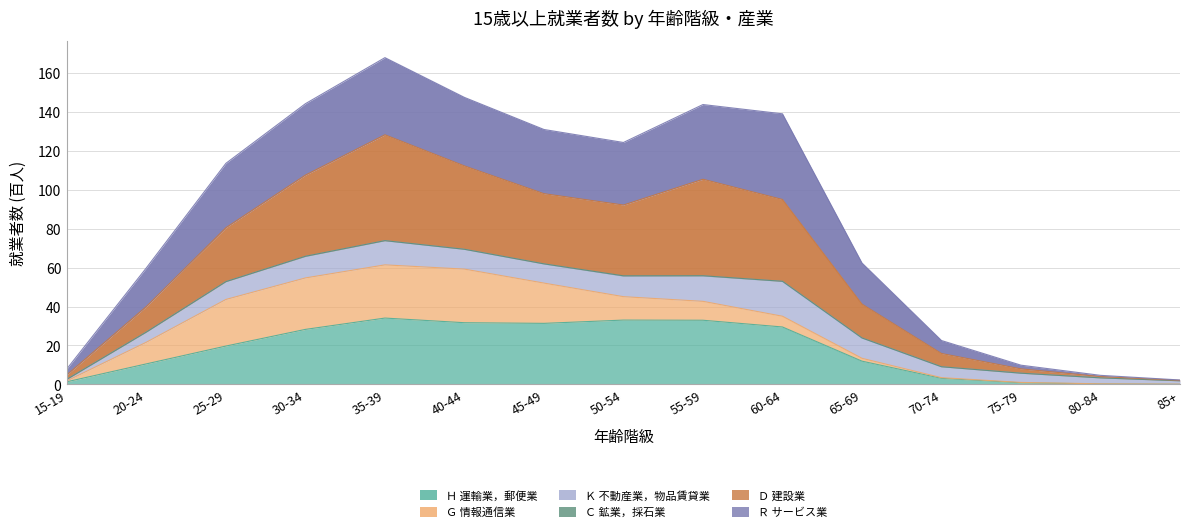

In Ｒ サービス業, how many points are higher than both neighbors (excluding endpoints)?

2